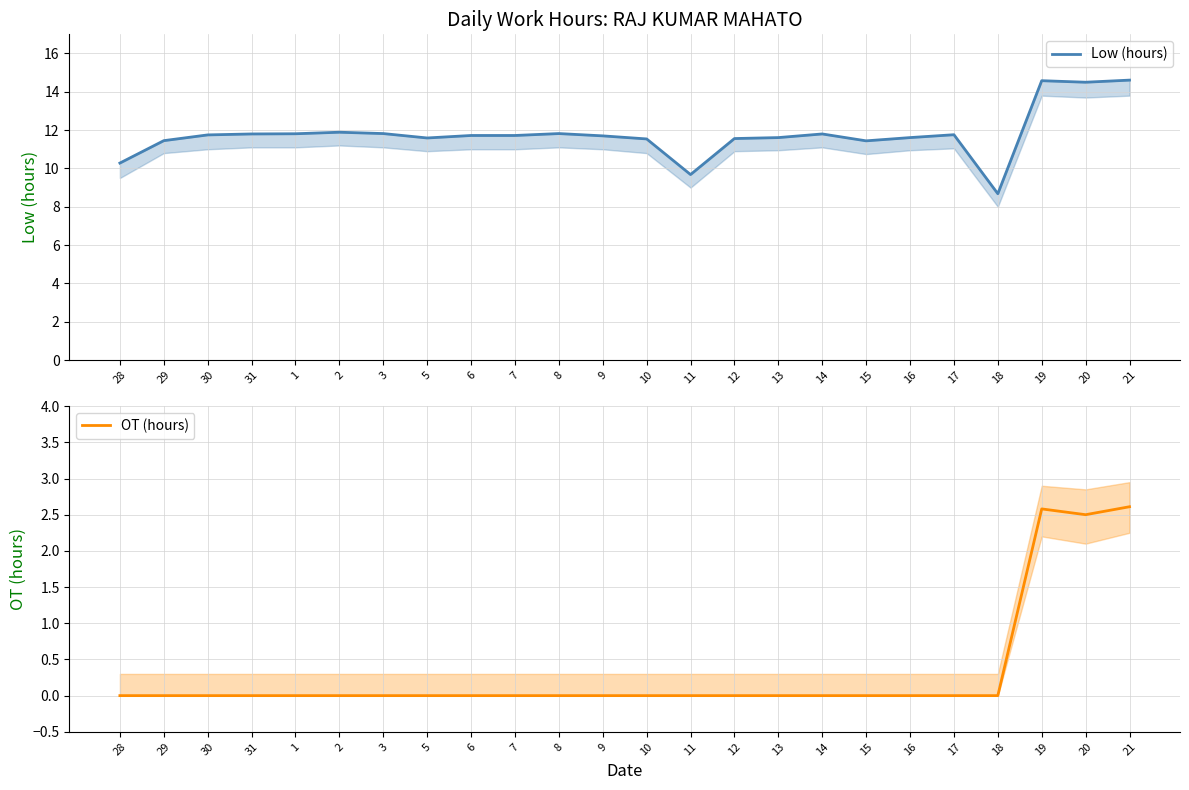

Is it true that OT (hours) equals 0.0 at 30?

True